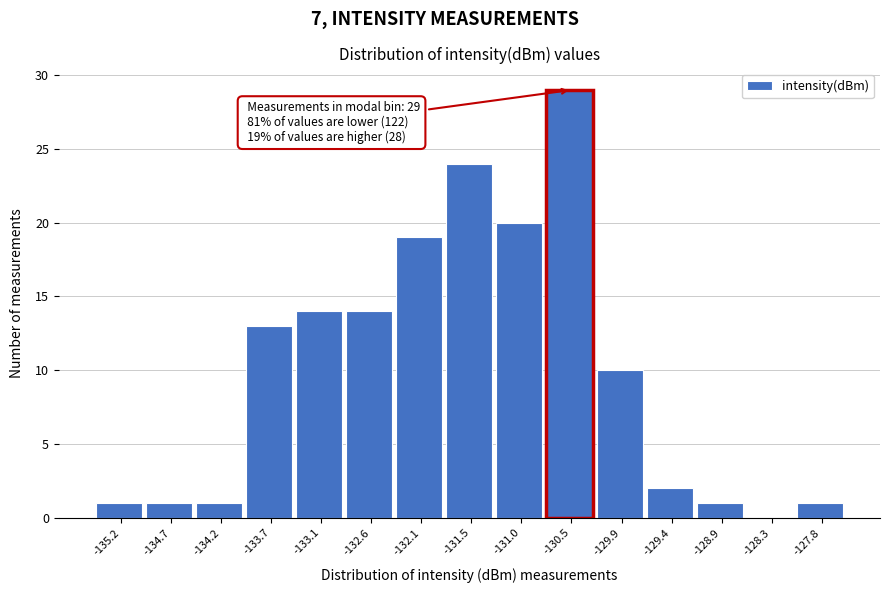

Over which range of the x-axis is the bar tallest?

-130.7 to -130.2